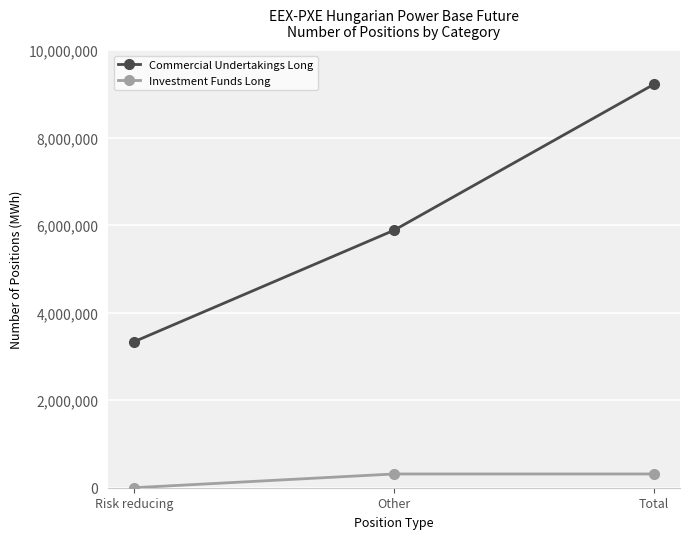

At which label does Commercial Undertakings Long reach its minimum?

Risk reducing